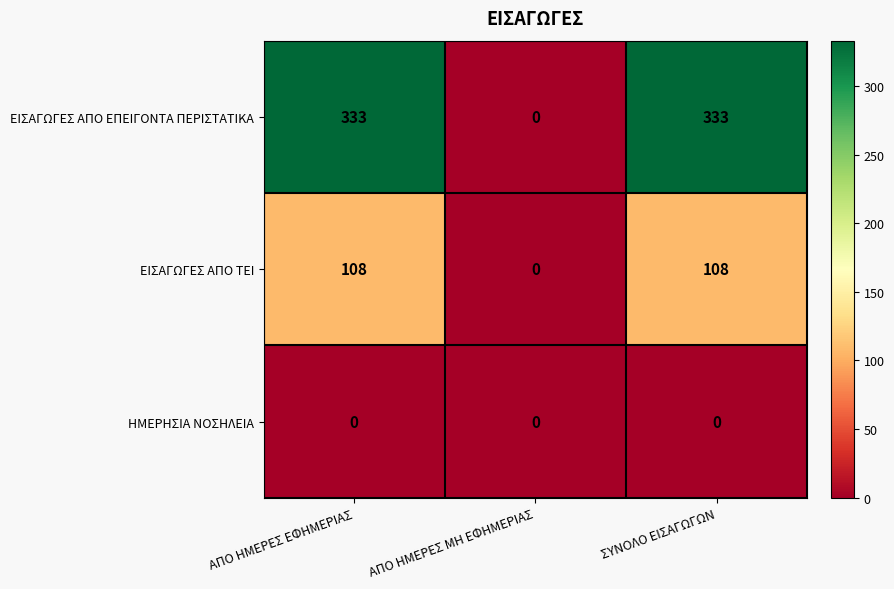

True or false: ΕΙΣΑΓΩΓΕΣ ΑΠΟ ΤΕΙ has a value of 67 at ΑΠΟ ΗΜΕΡΕΣ ΜΗ ΕΦΗΜΕΡΙΑΣ.

False